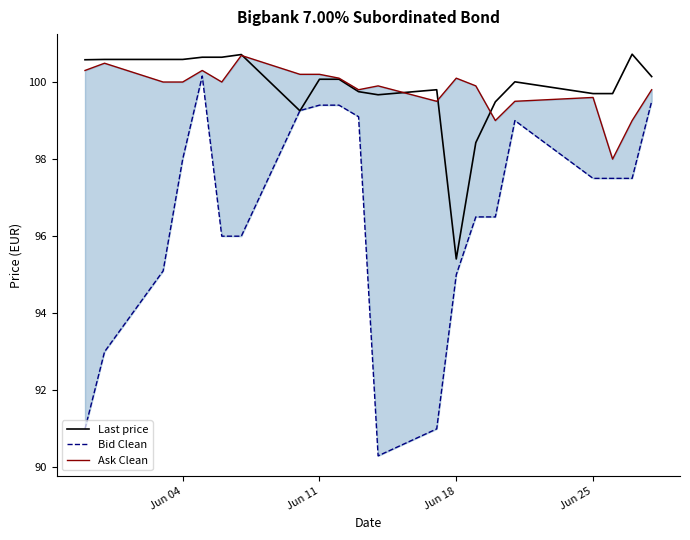

The value of Last price at Jun 11 is 100.1. True or false?

True